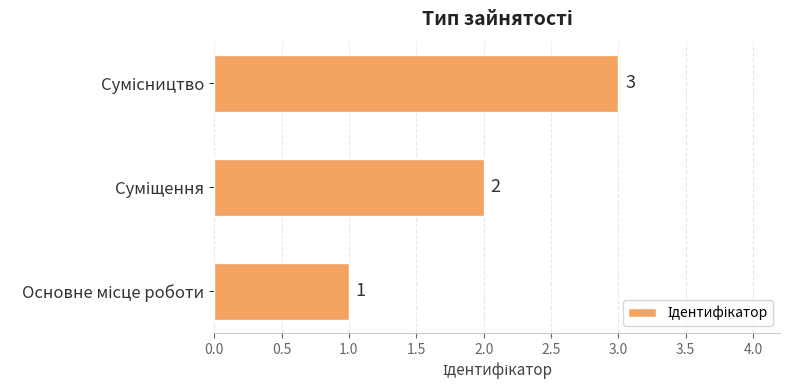

What is the greatest value displayed?

3